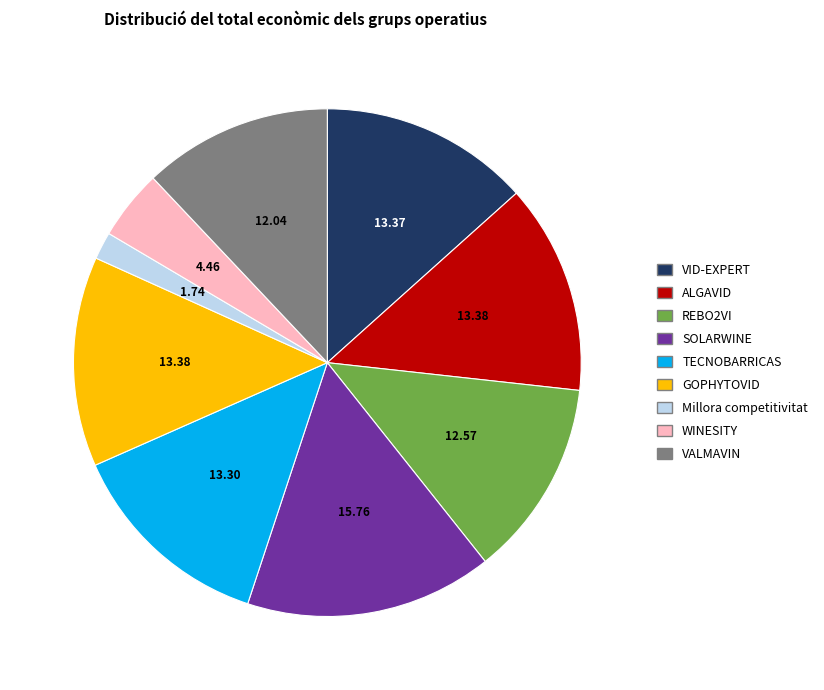

Count the number of slices in the pie.

9